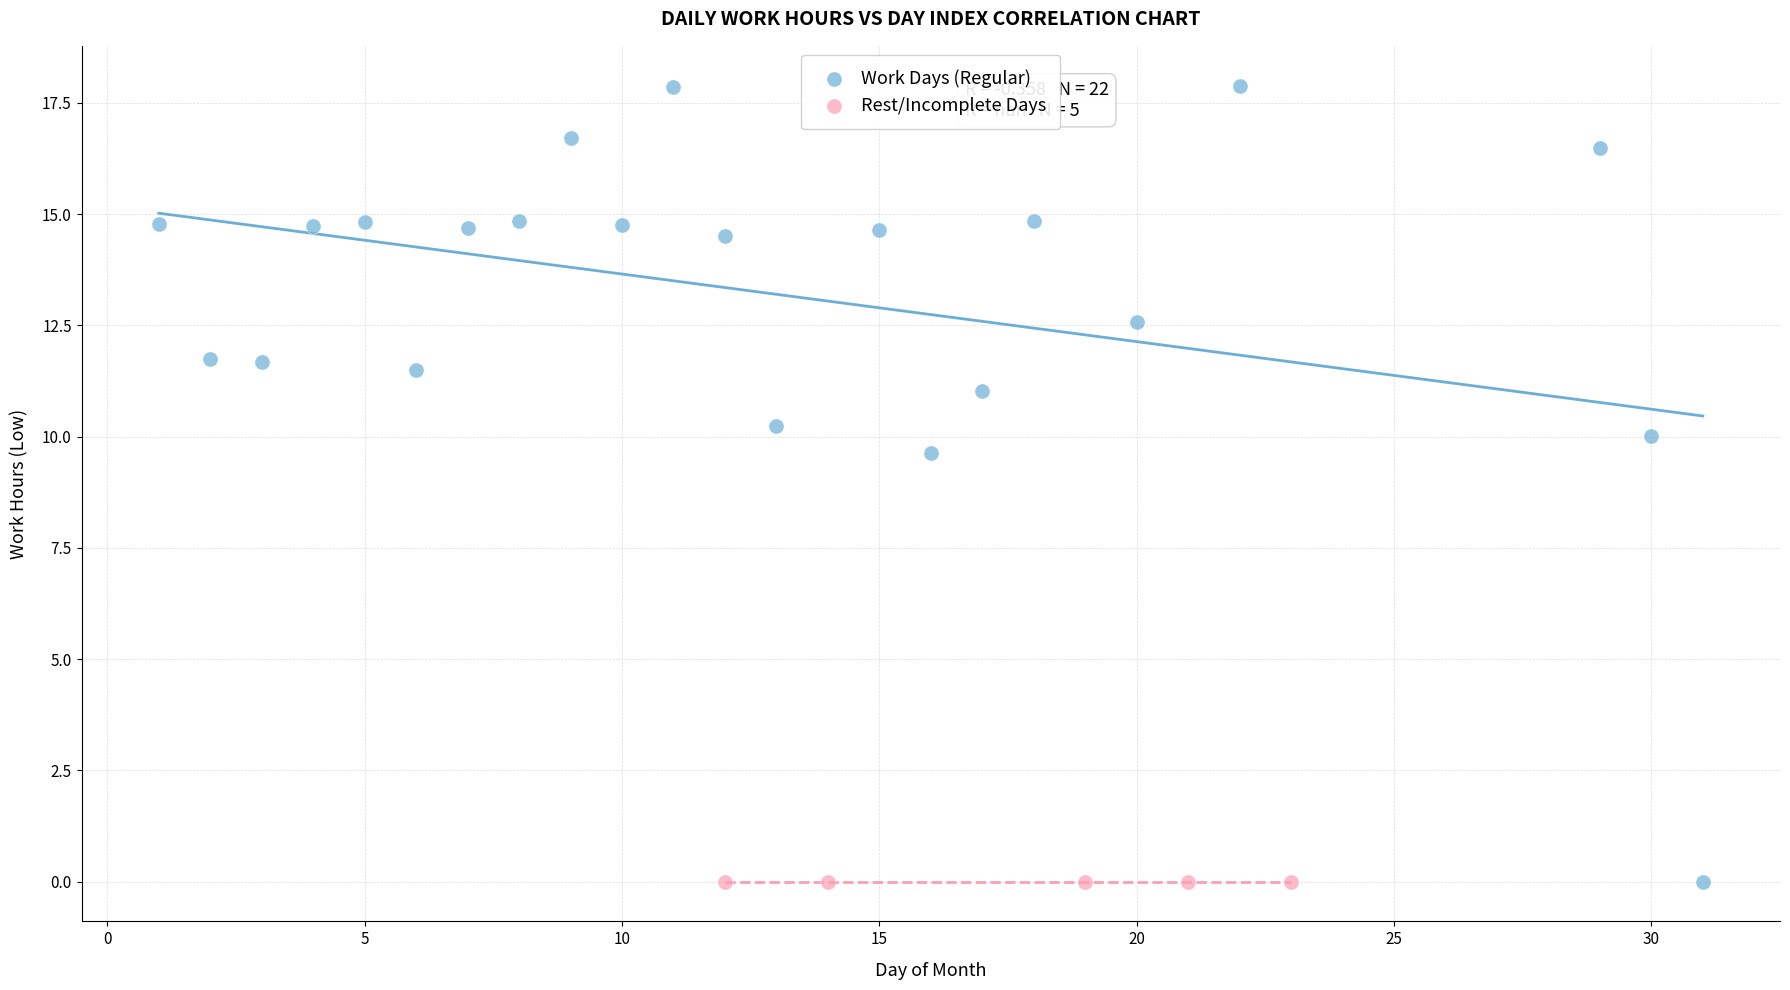

Which series contains the highest Y value?

Work Days (Regular)